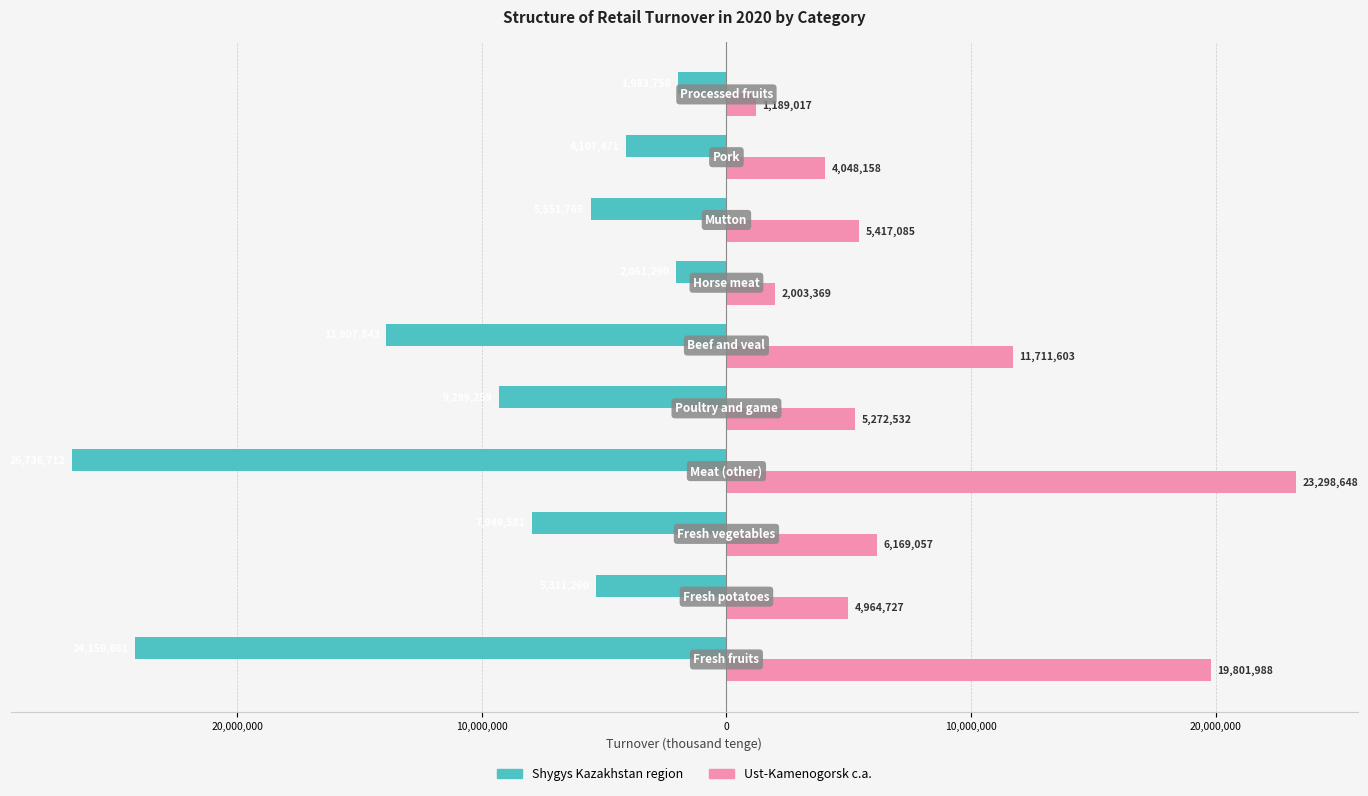

What are all the series names shown in the legend?

Shygys Kazakhstan region, Ust-Kamenogorsk c.a.